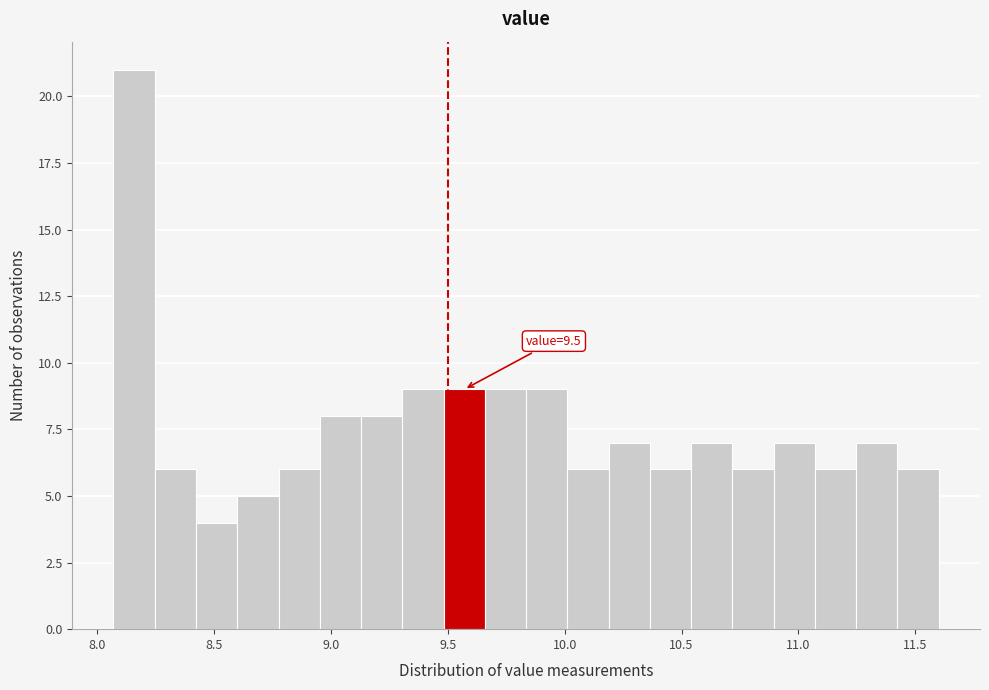

Read against the x-axis, roughly where is the centre of the tallest bar?

8.15